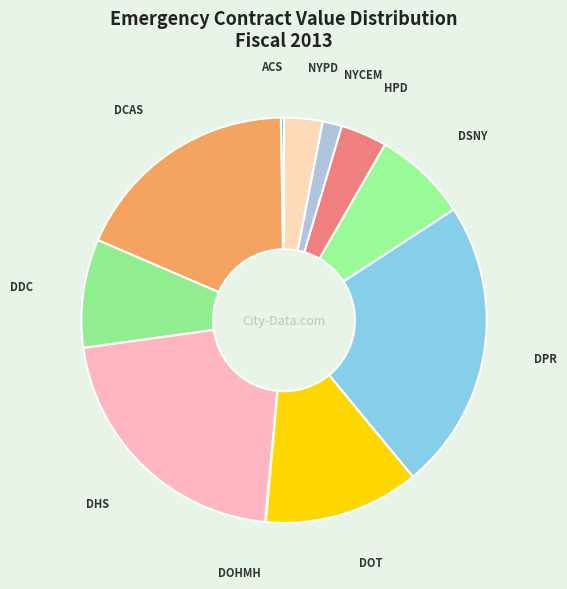

Is the sum of NYPD and DOT greater than half?

No